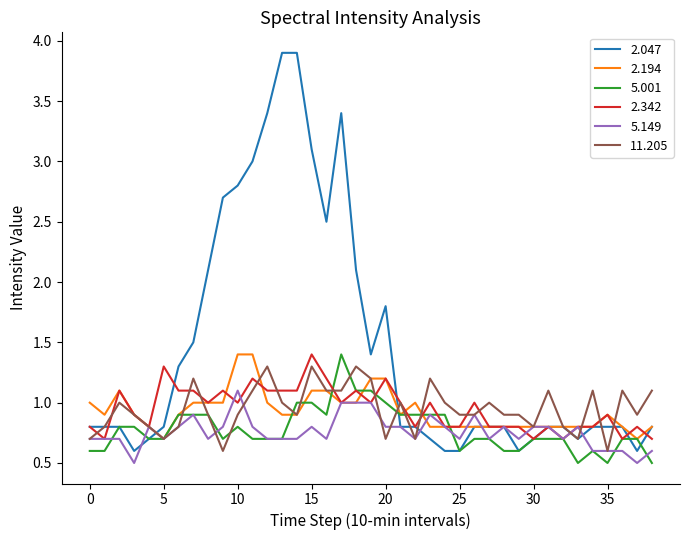

Which series has the largest total across all categories?

2.047